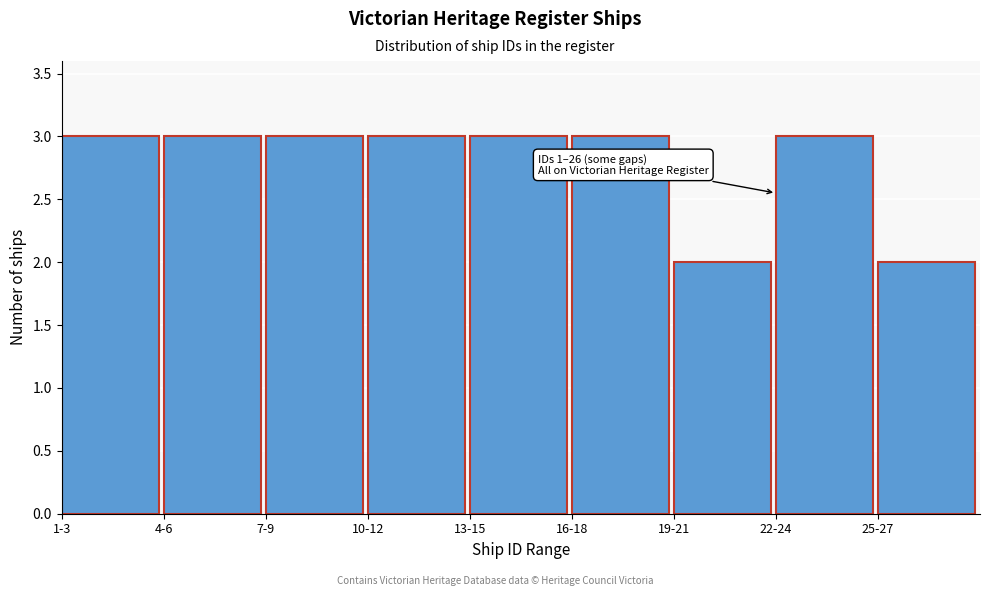

Reading left to right, what are all the values shown in this chart?

1-3=3	4-6=3	7-9=3	10-12=3	13-15=3	16-18=3	19-21=2	22-24=3	25-27=2